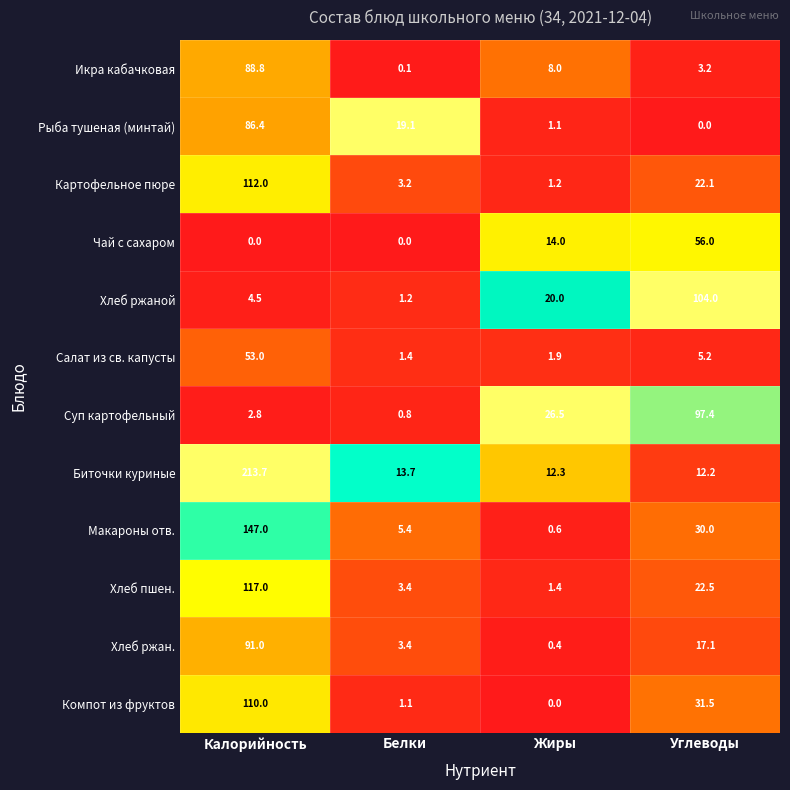

True or false: Компот из фруктов has a value of -69.3 at Жиры.

False